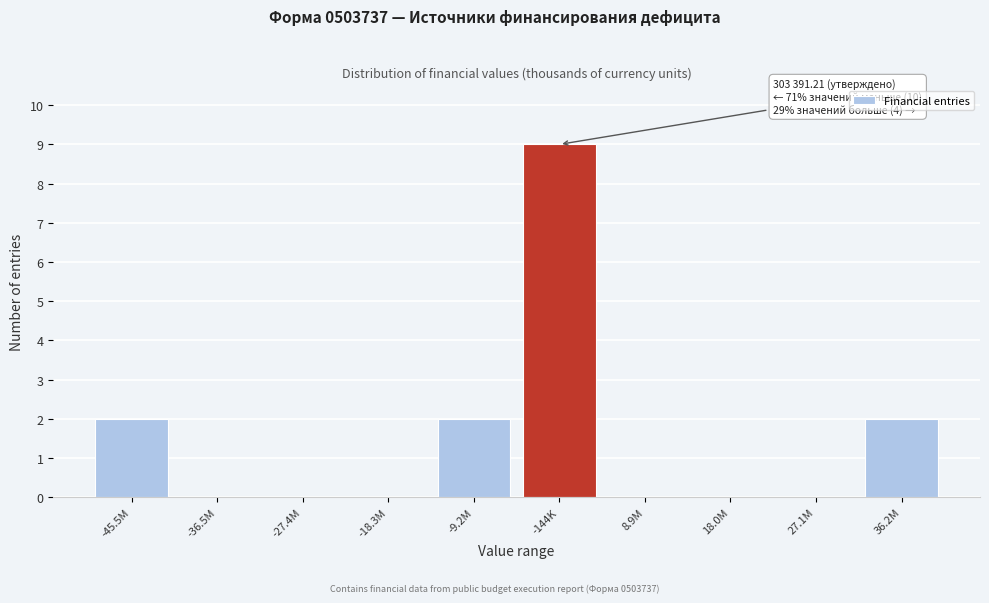

Reading right to left, what are all the values shown in this chart?

36.2M=2	27.1M=0	18.0M=0	8.9M=0	-144K=9	-9.2M=2	-18.3M=0	-27.4M=0	-36.5M=0	-45.5M=2